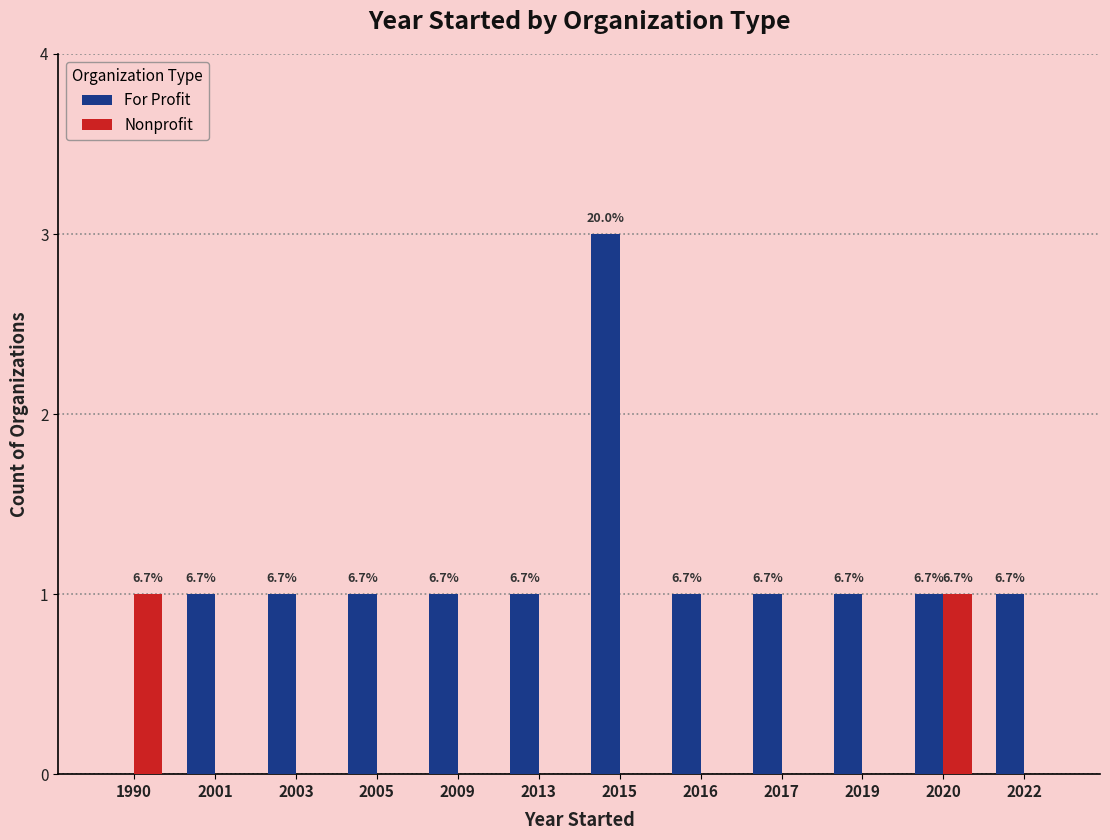

How many groups of bars are there?

12